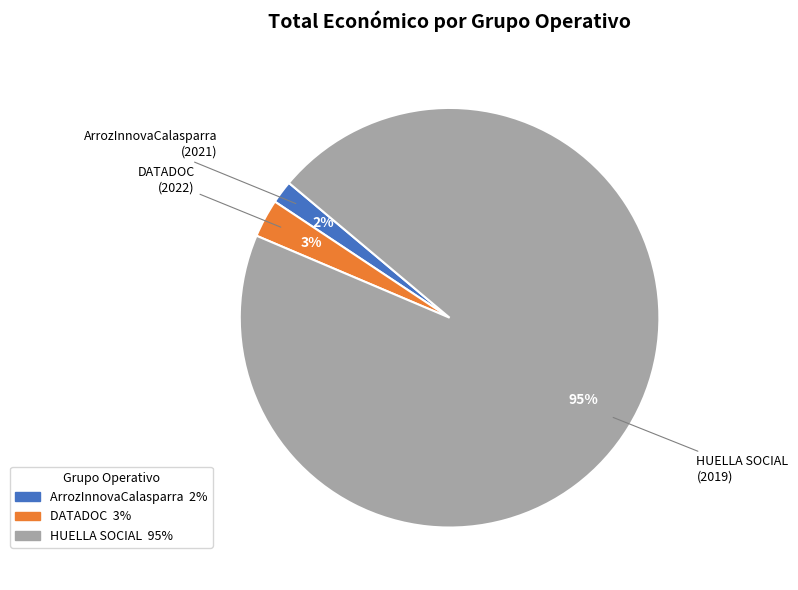

What is the largest slice in the pie chart?

HUELLA SOCIAL